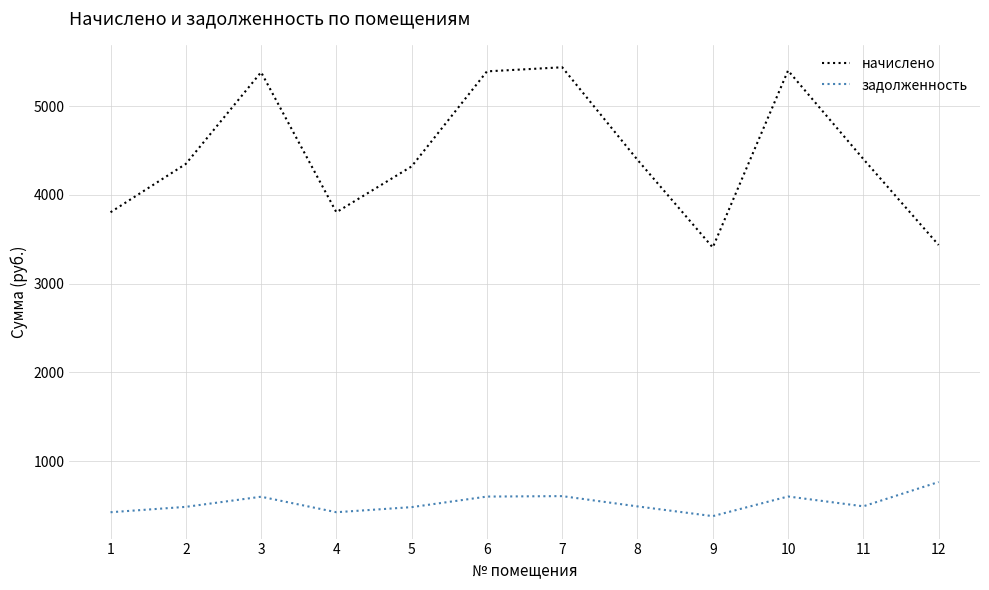

What is the difference between the second highest and minimum values in the задолженность series?

225.7